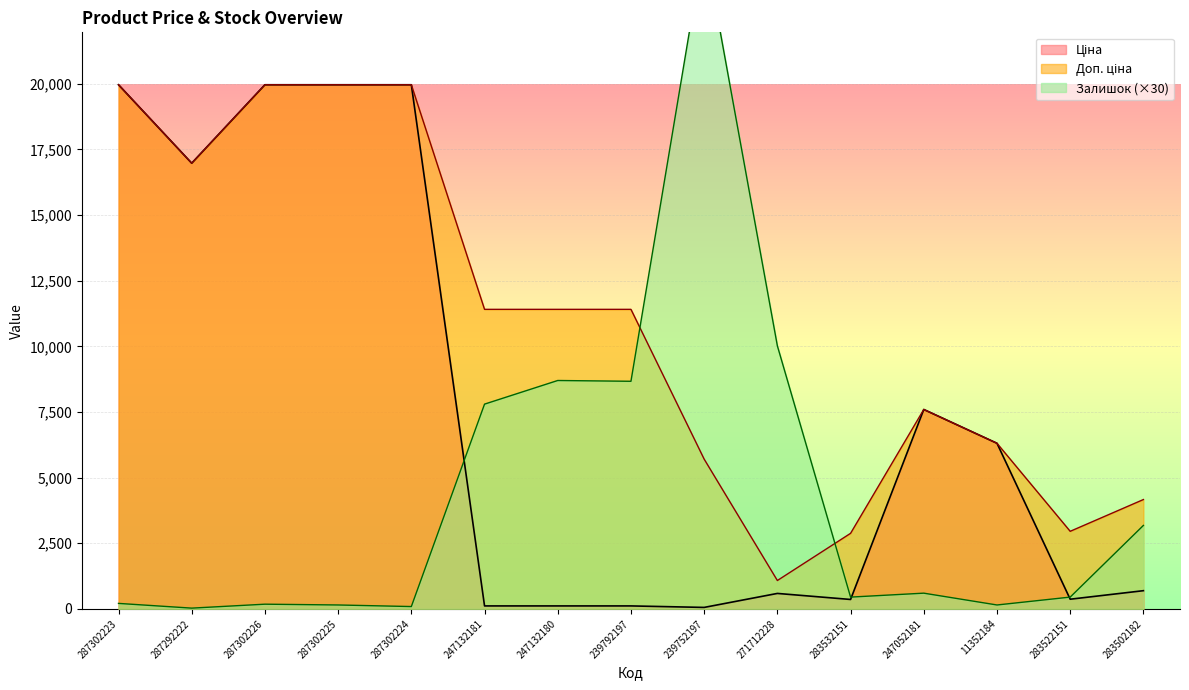

At which category is the sum across all series the highest?

287302223